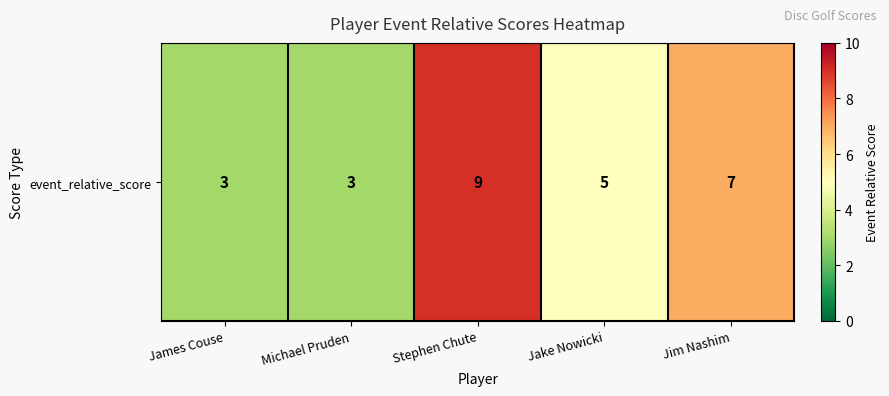

Reading left to right, extract all data points from this chart.

3	3	9	5	7